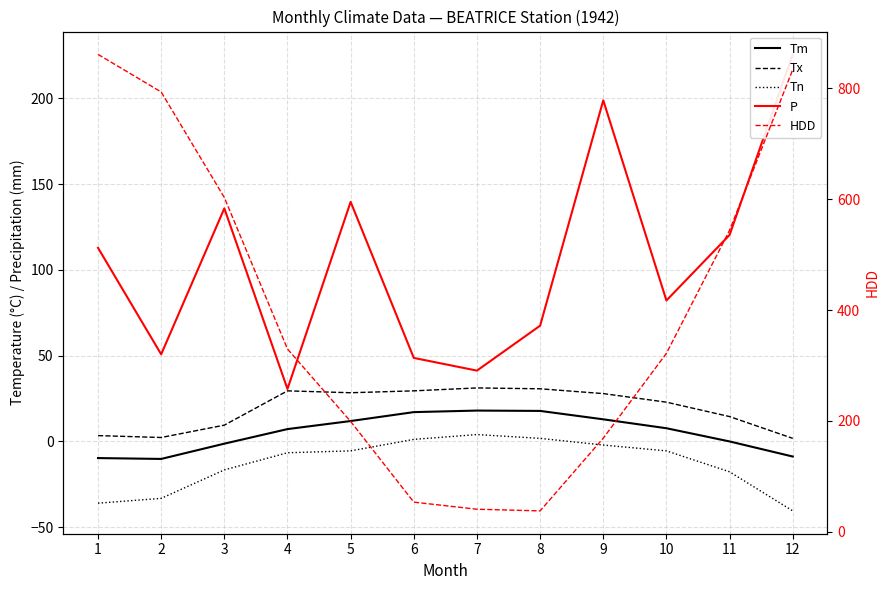

Rank the categories by P value from highest to lowest.

12, 9, 5, 3, 11, 1, 10, 8, 2, 6, 7, 4